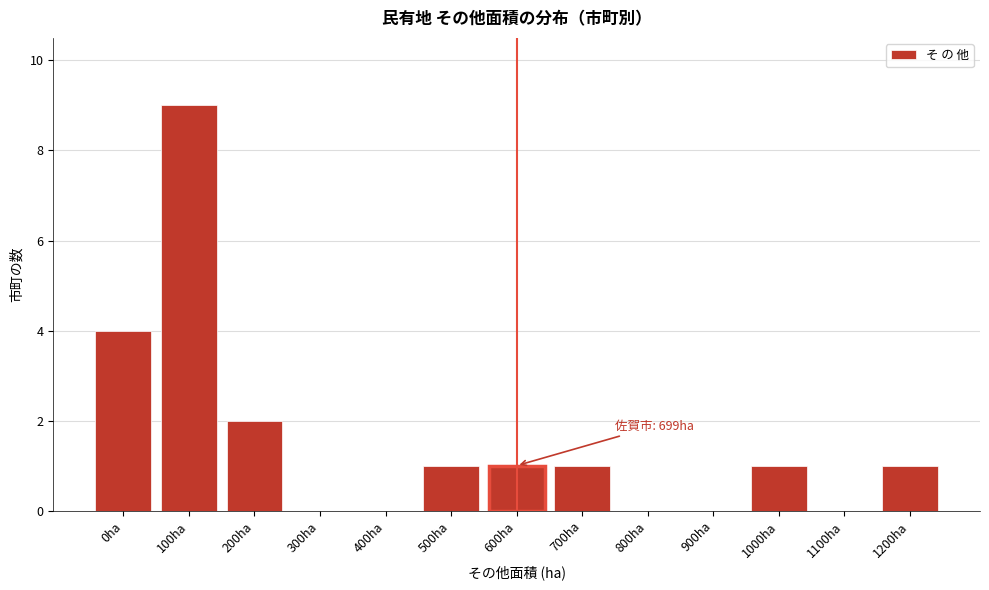

Reading left to right, extract all data points from this chart.

0ha=4	100ha=9	200ha=2	300ha=0	400ha=0	500ha=1	600ha=1	700ha=1	800ha=0	900ha=0	1000ha=1	1100ha=0	1200ha=1